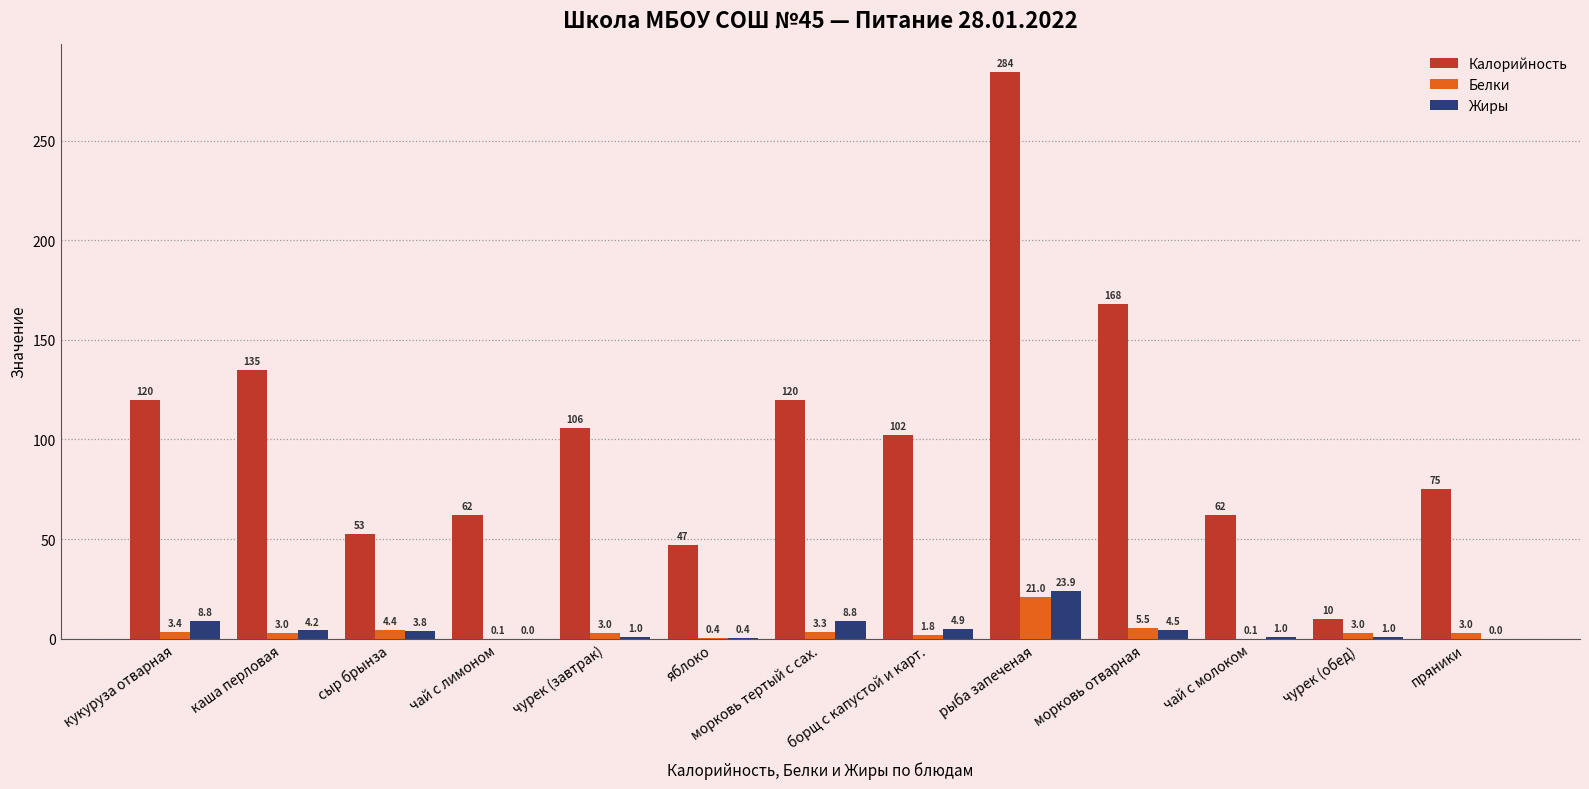

The Калорийность series shows 102.5 at борщ с капустой и карт.. True or false?

True